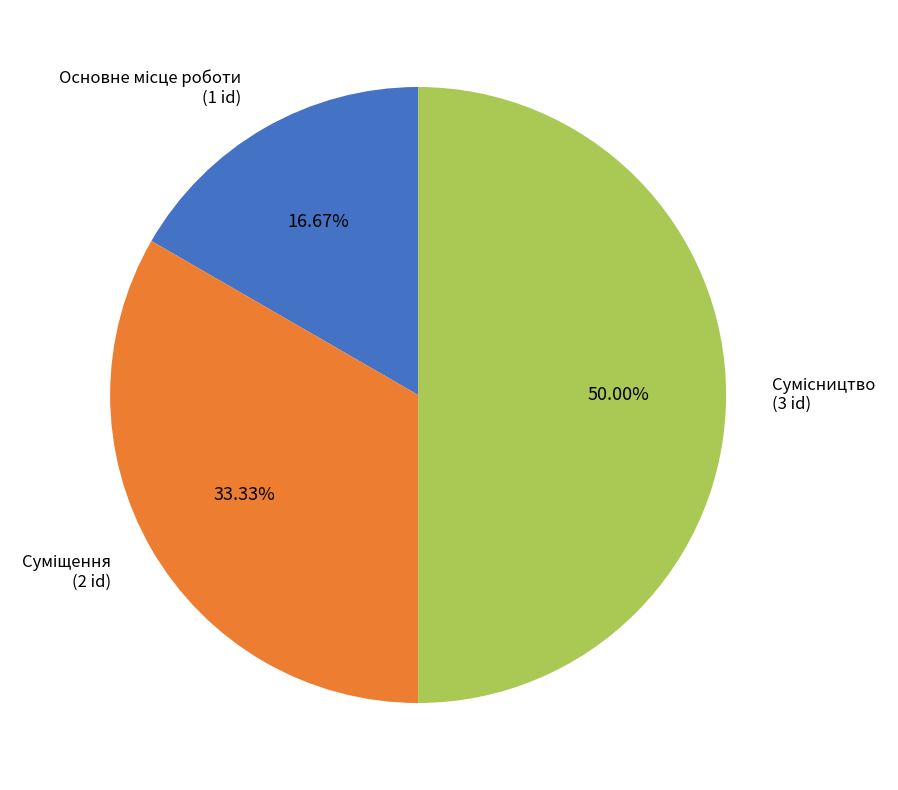

What percentage do Основне місце роботи and Суміщення together represent?

50.0%